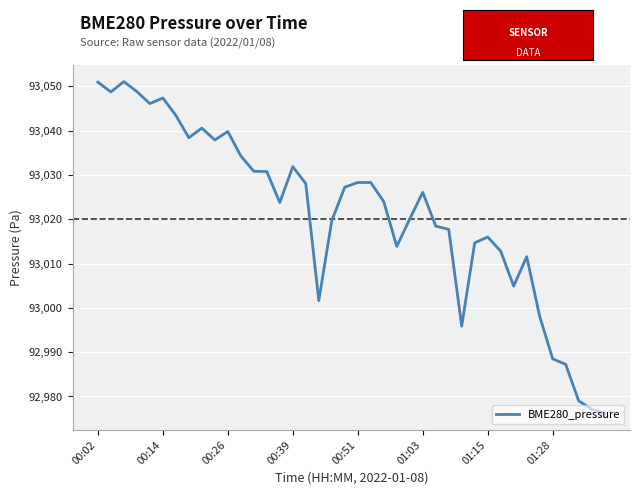

What is the difference between the maximum and minimum values?

74.9